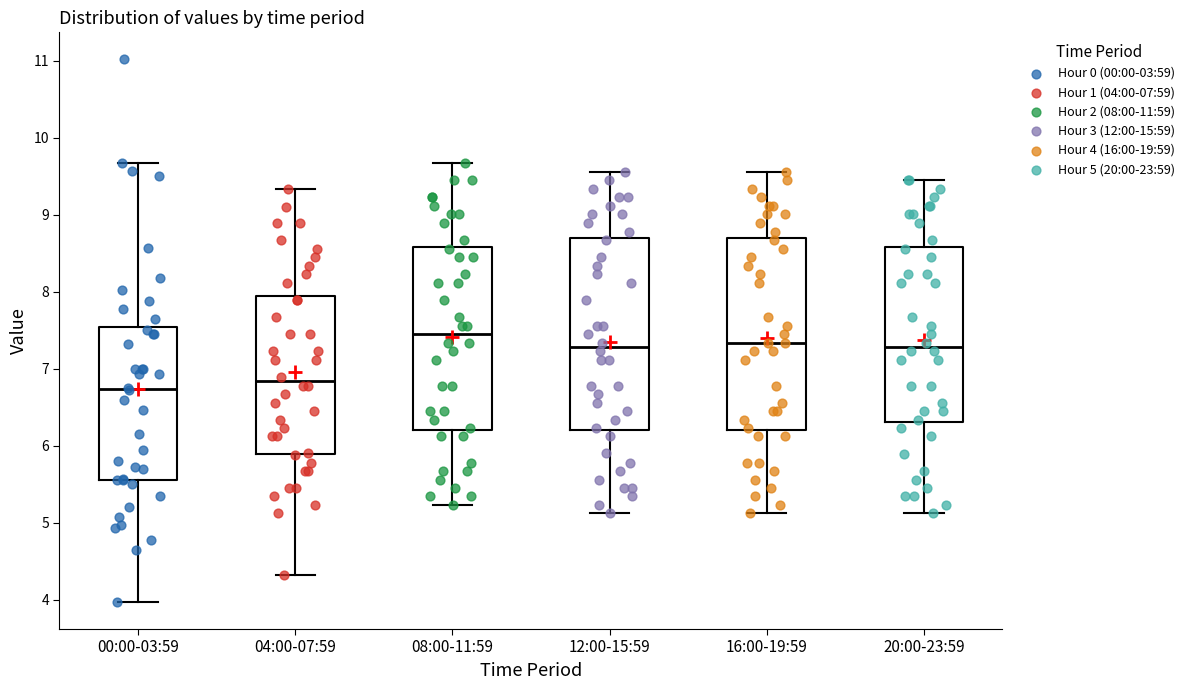

Where does the upper whisker of the box for 12:00-15:59 end on the y-axis? The values are not printed on the chart, so give them approximately, as read against the axis.

9.6